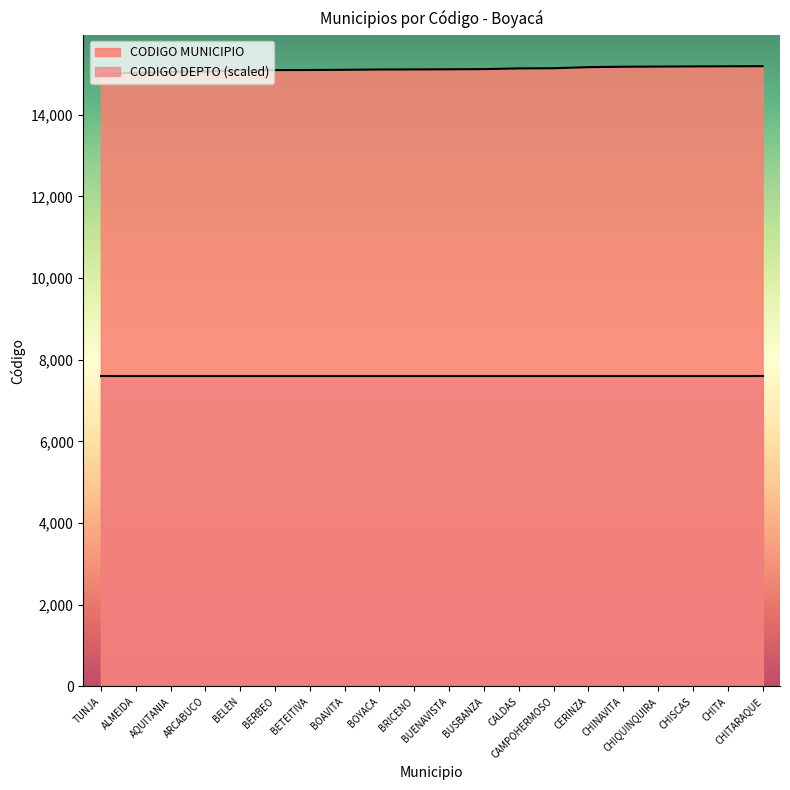

Between ALMEIDA and CHITARAQUE, which is larger?

CHITARAQUE